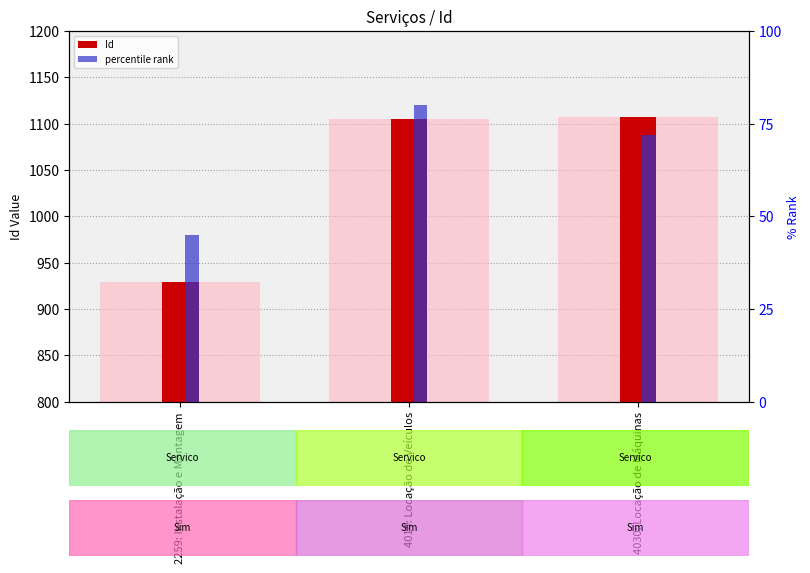

True or false: Id has a value of 1740 at 4014: Locação de Veículos.

False